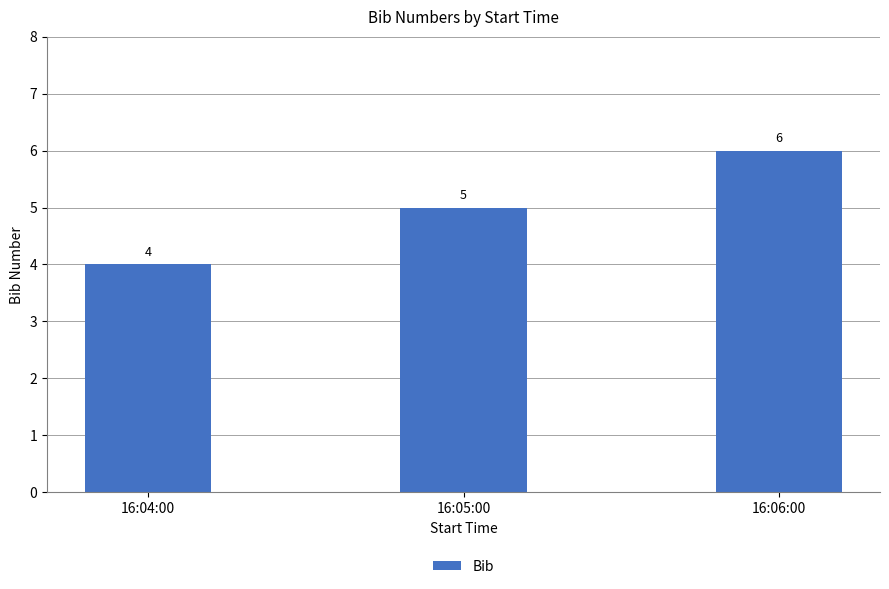

Are the bars horizontal?

No